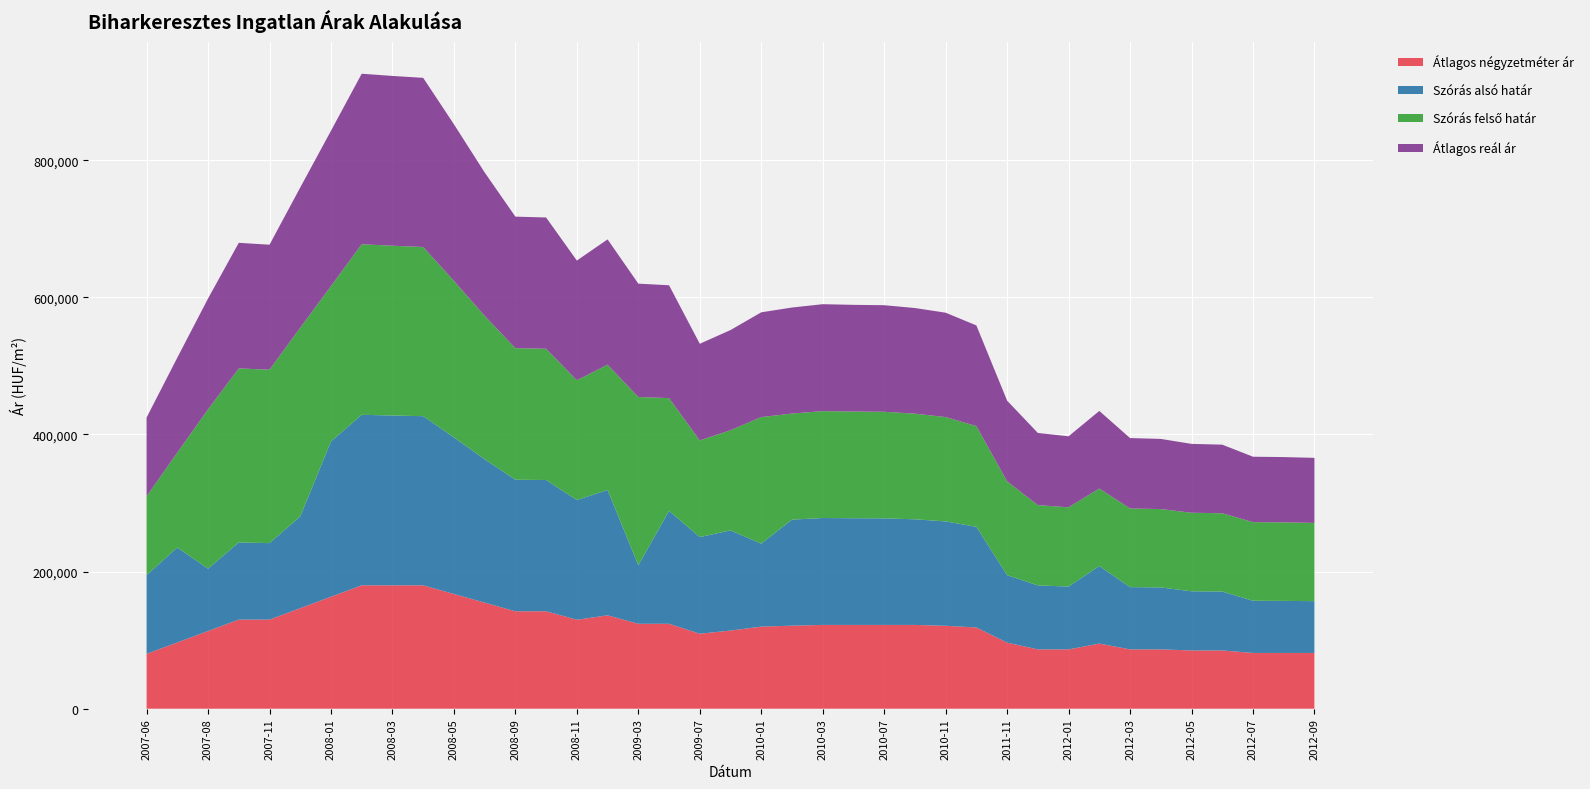

Reading left to right, list all the values displayed in this chart.

Átlagos négyzetméter ár: 2007-06=80000	2007-07=96667	2007-08=113333	2007-10=130000	2007-11=130000	2007-12=146667	2008-01=163333	2008-02=180000	2008-03=180000	2008-04=180000	2008-05=167381	2008-08=154761	2008-09=142142	2008-10=142142	2008-11=129775	2009-01=136265	2009-03=123898	2009-04=123898	2009-07=109380	2009-12=114043	2010-01=119769	2010-02=121158	2010-03=122222	2010-06=122222	2010-07=122222	2010-10=122222	2010-11=120987	2011-05=118518	2011-11=96406	2011-12=86562	2012-01=86562	2012-02=95000	2012-03=86562	2012-04=86562	2012-05=85000	2012-06=85000	2012-07=81354	2012-08=81354	2012-09=81354
Szórás alsó határ: 2007-06=114898	2007-07=138476	2007-08=90959	2007-10=112491	2007-11=111562	2007-12=133829	2008-01=226567	2008-02=248751	2008-03=247668	2008-04=246747	2008-05=228388	2008-08=209168	2008-09=191879	2008-10=191470	2008-11=174652	2009-01=182774	2009-03=85383	2009-04=164590	2009-07=140986	2009-12=146103	2010-01=121022	2010-02=154681	2010-03=155949	2010-06=155635	2010-07=155456	2010-10=154083	2010-11=152223	2011-05=146861	2011-11=98425	2011-12=93298	2012-01=91675	2012-02=113126	2012-03=90814	2012-04=90402	2012-05=86292	2012-06=85918	2012-07=76115	2012-08=75938	2012-09=75561
Szórás felső határ: 2007-06=114898	2007-07=138476	2007-08=232379	2007-10=253911	2007-11=252982	2007-12=275249	2008-01=226567	2008-02=248751	2008-03=247668	2008-04=246747	2008-05=228388	2008-08=209168	2008-09=191879	2008-10=191470	2008-11=174652	2009-01=182774	2009-03=245385	2009-04=164590	2009-07=140986	2009-12=146103	2010-01=184616	2010-02=154681	2010-03=155949	2010-06=155635	2010-07=155456	2010-10=154083	2010-11=152223	2011-05=146861	2011-11=136873	2011-12=117162	2012-01=115539	2012-02=113126	2012-03=114678	2012-04=114266	2012-05=114576	2012-06=114202	2012-07=114711	2012-08=114534	2012-09=114157
Átlagos reál ár: 2007-06=114898	2007-07=138476	2007-08=161669	2007-10=183201	2007-11=182272	2007-12=204539	2008-01=226567	2008-02=248751	2008-03=247668	2008-04=246747	2008-05=228388	2008-08=209168	2008-09=191879	2008-10=191470	2008-11=174652	2009-01=182774	2009-03=165384	2009-04=164590	2009-07=140986	2009-12=146103	2010-01=152819	2010-02=154681	2010-03=155949	2010-06=155635	2010-07=155456	2010-10=154083	2010-11=152223	2011-05=146861	2011-11=117649	2011-12=105230	2012-01=103607	2012-02=113126	2012-03=102746	2012-04=102334	2012-05=100434	2012-06=100060	2012-07=95413	2012-08=95236	2012-09=94859